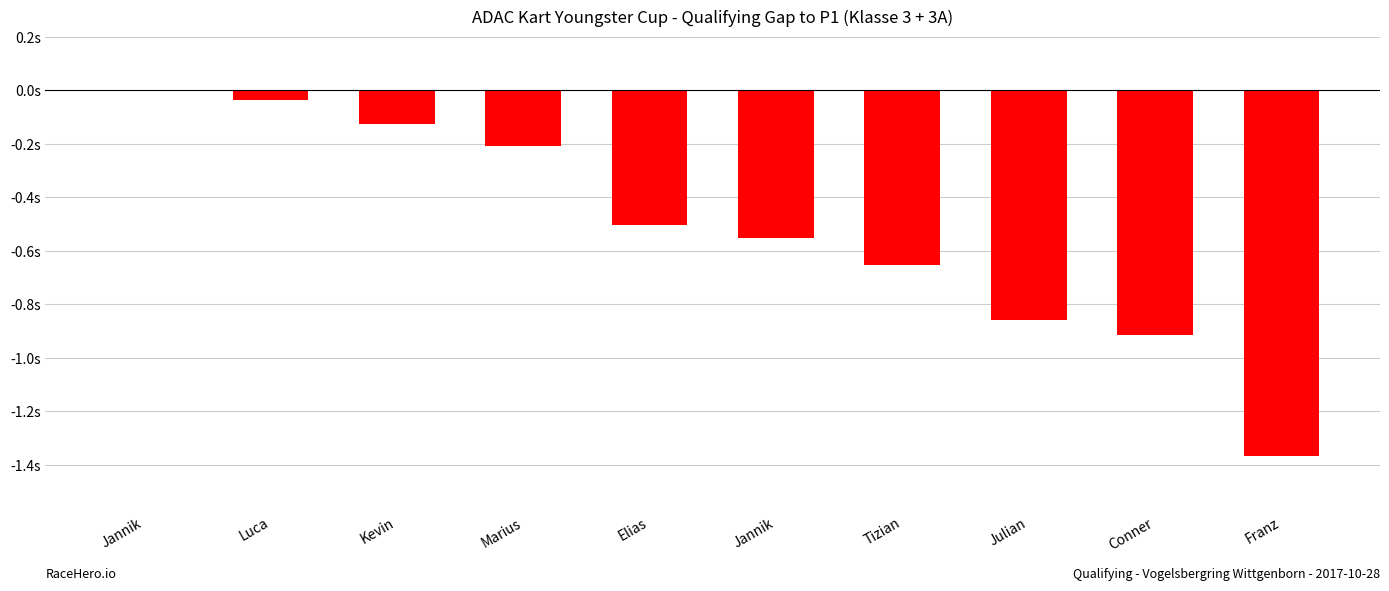

Between Jannik and Luca, which is larger?

Luca